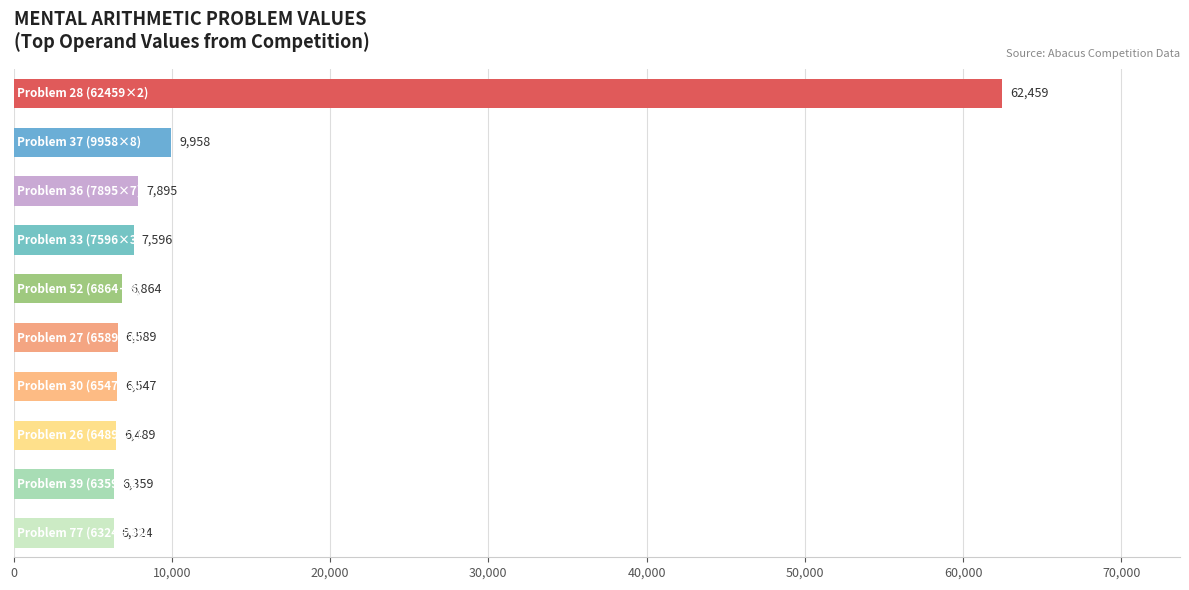

What is the minimum value shown in the chart?

6324